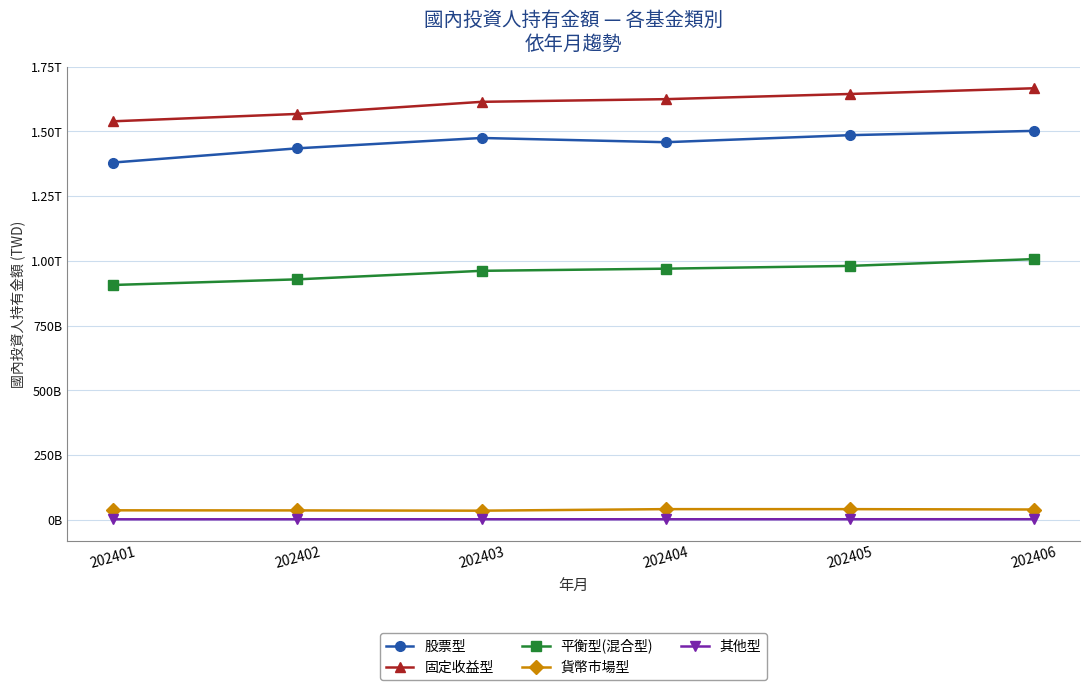

Which series has the largest total across all categories?

固定收益型